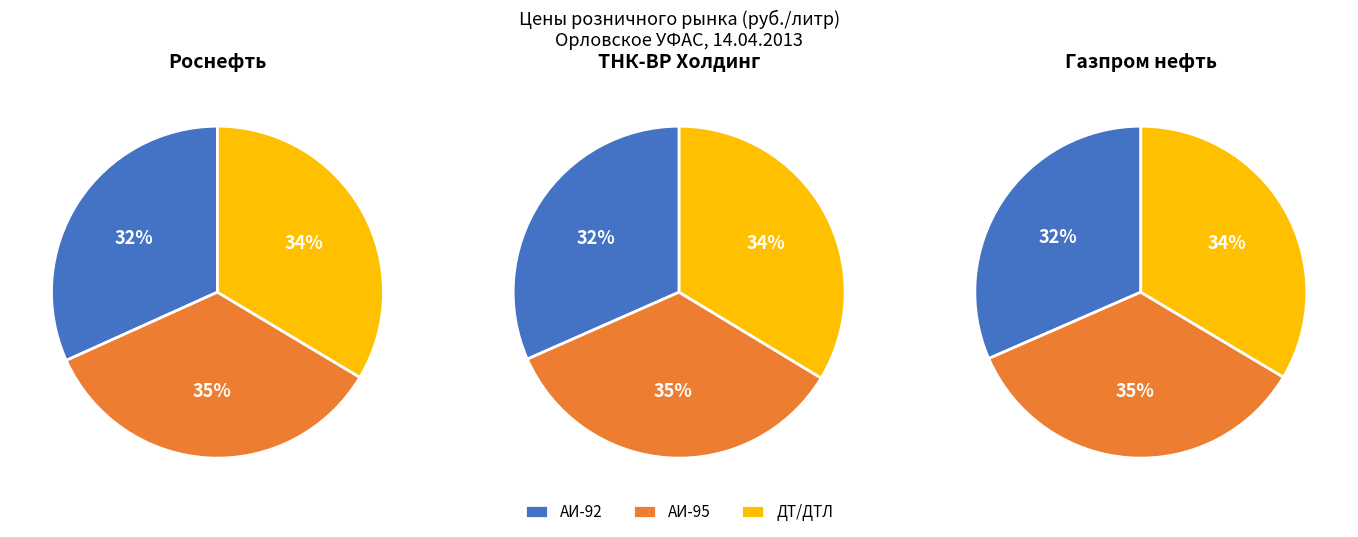

The АИ-92 slice represents 40% of the pie. True or false?

False